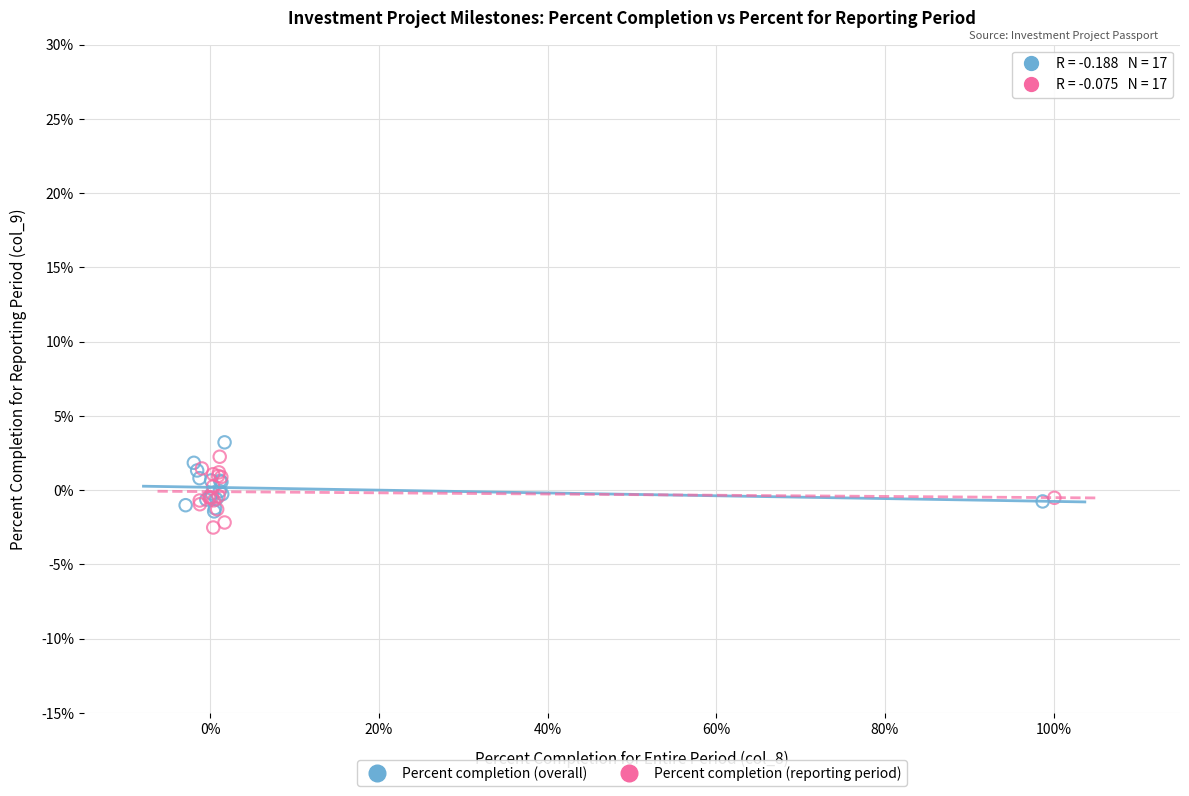

Which series contains the highest Y value?

Percent completion (overall)